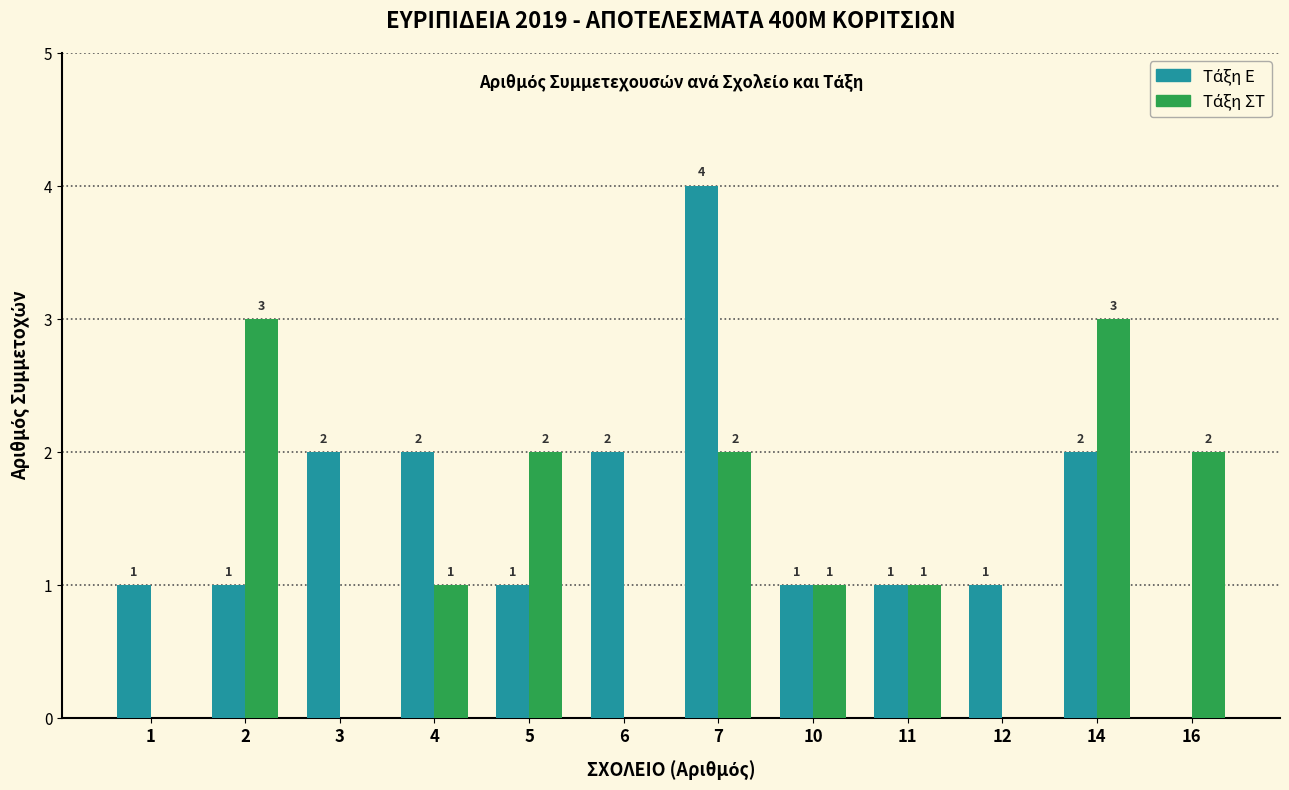

Reading left to right, transcribe all the data shown in this chart.

Ε: 1	1	2	2	1	2	4	1	1	1	2	0
ΣΤ: 0	3	0	1	2	0	2	1	1	0	3	2